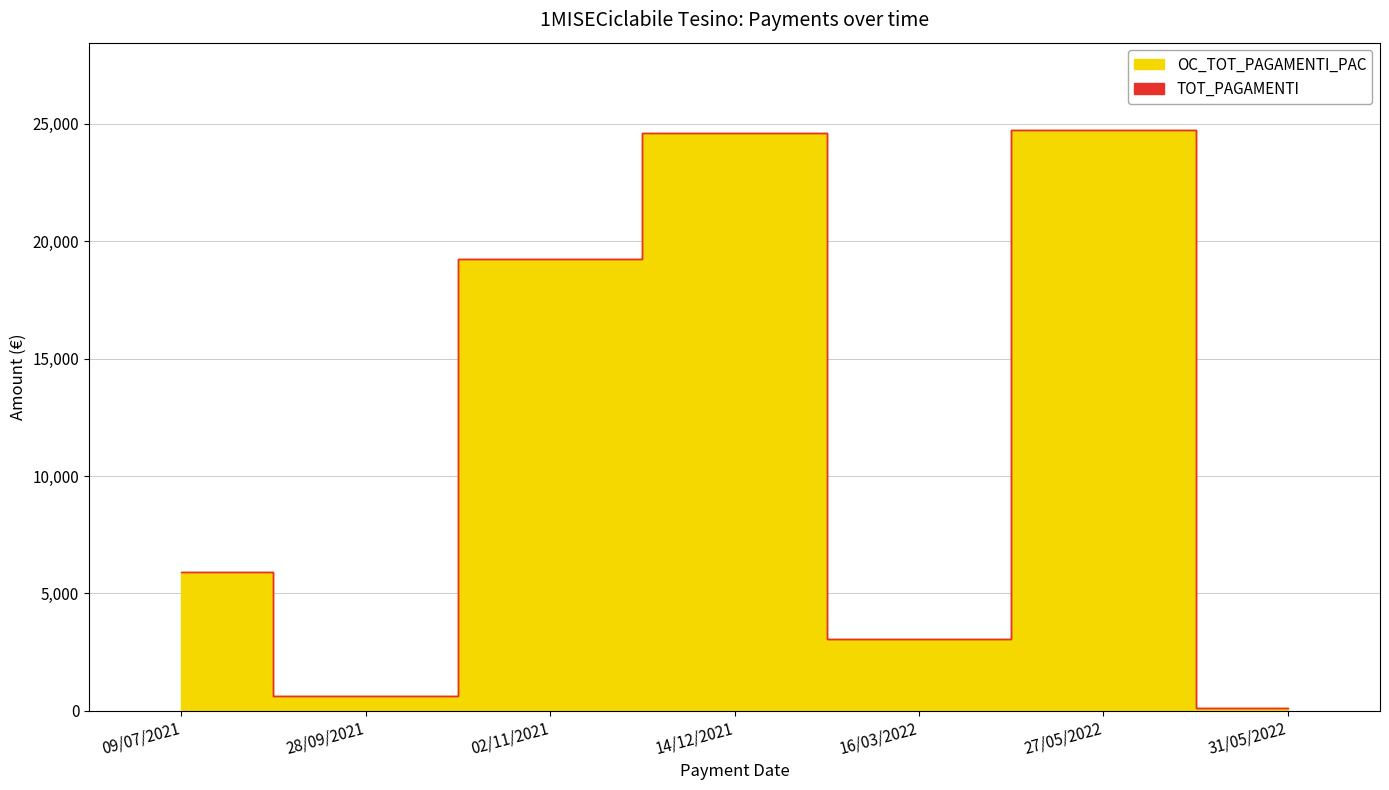

How many series are shown in this chart?

2